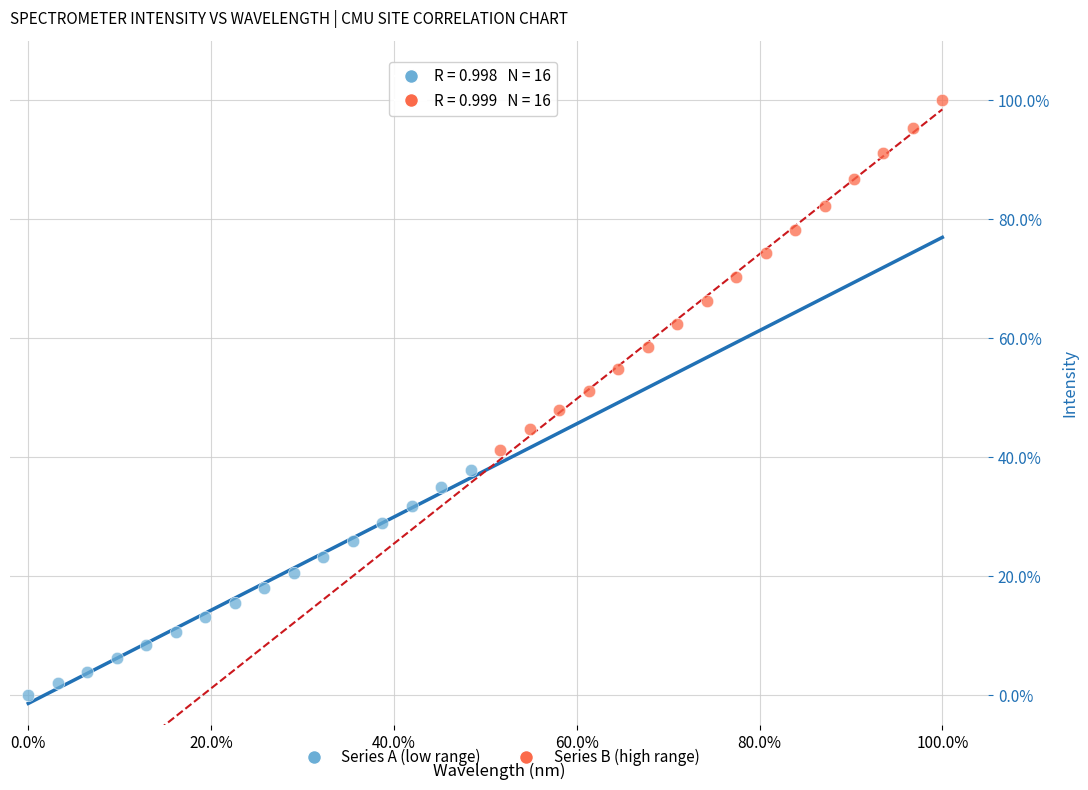

Which series reaches the maximum Y coordinate?

Series B (high range)